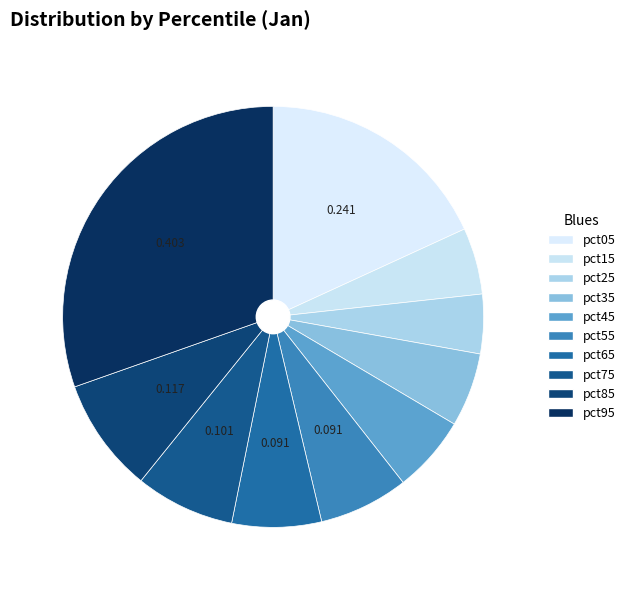

Which has a higher value, pct35 or pct15?

pct35